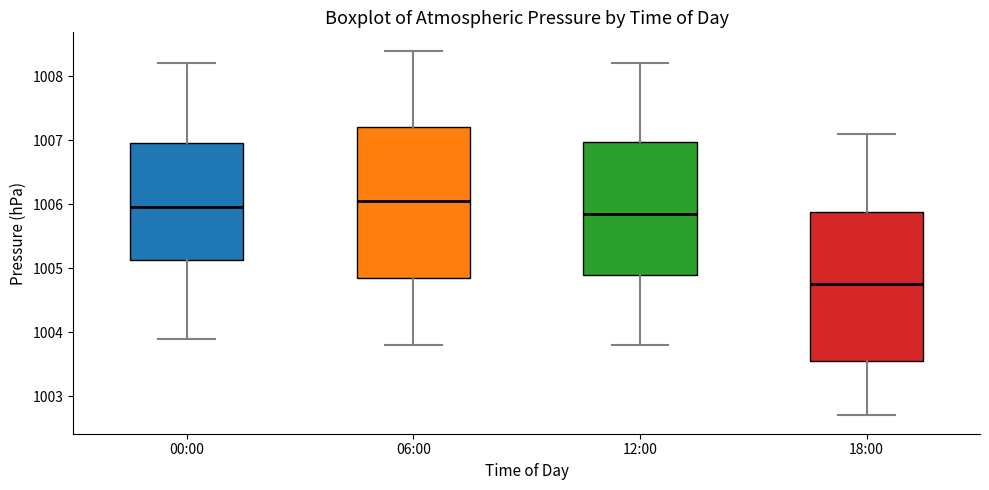

Reading left to right, transcribe this box plot: for each box, give where its median line is, the range the box spans, and where its two whiskers end, as read against the y-axis. The values are not printed on the chart, so give them approximately, as read against the axis.

00:00: median 1006.0, box 1005.1 to 1007.0, whiskers 1003.9 to 1008.2
06:00: median 1006.1, box 1004.9 to 1007.2, whiskers 1003.8 to 1008.4
12:00: median 1005.9, box 1004.9 to 1007.0, whiskers 1003.8 to 1008.2
18:00: median 1004.8, box 1003.6 to 1005.9, whiskers 1002.7 to 1007.1